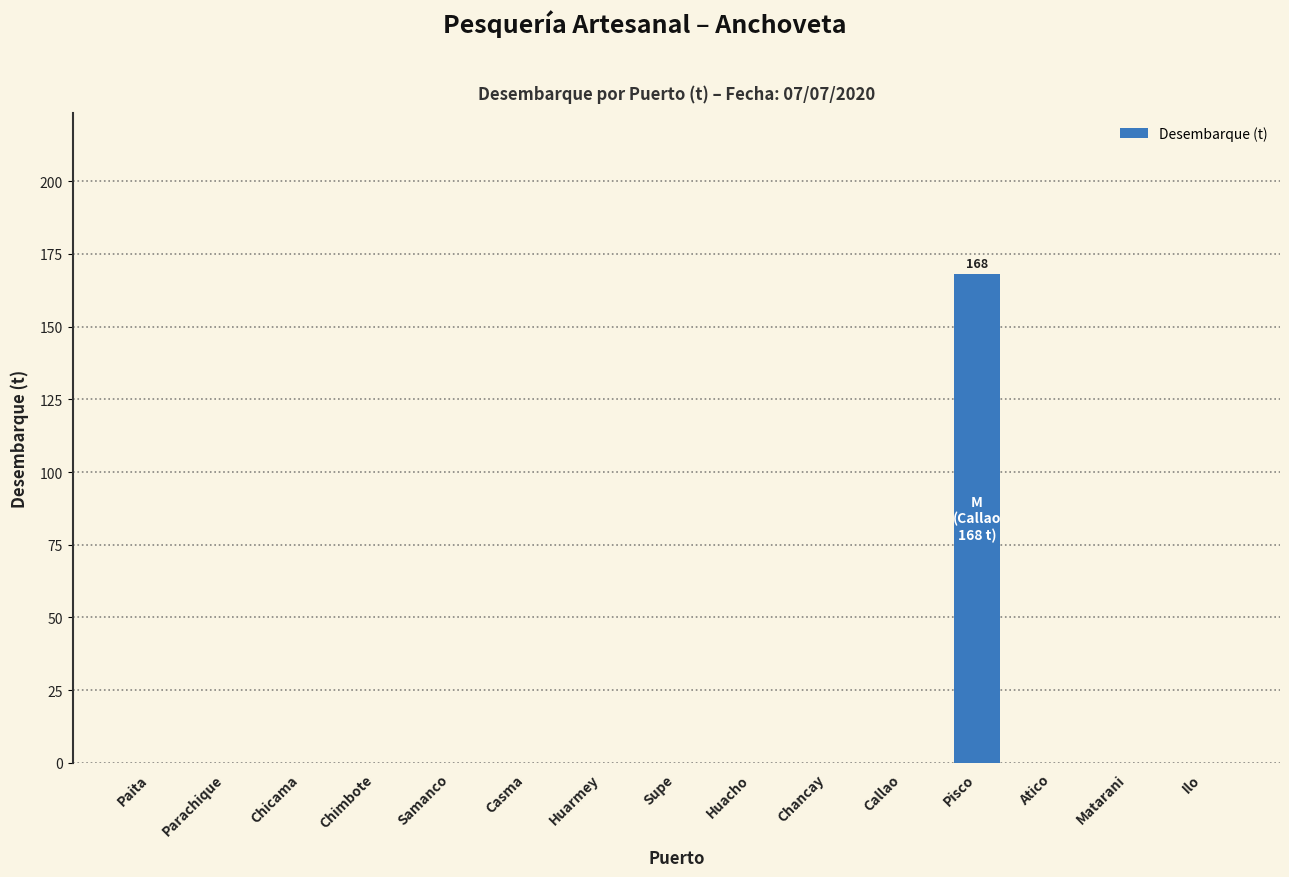

Reading right to left, what are all the values shown in this chart?

Ilo=0	Matarani=0	Atico=0	Pisco=168	Callao=0	Chancay=0	Huacho=0	Supe=0	Huarmey=0	Casma=0	Samanco=0	Chimbote=0	Chicama=0	Parachique=0	Paita=0